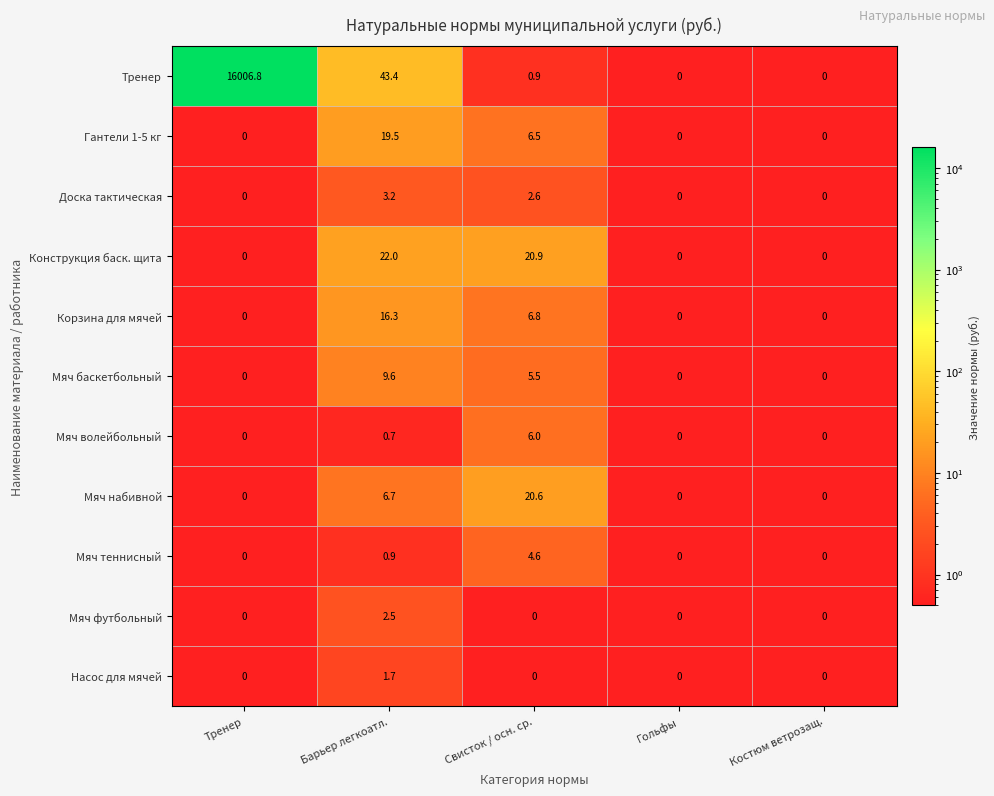

Which series has the widest spread of values?

Тренер